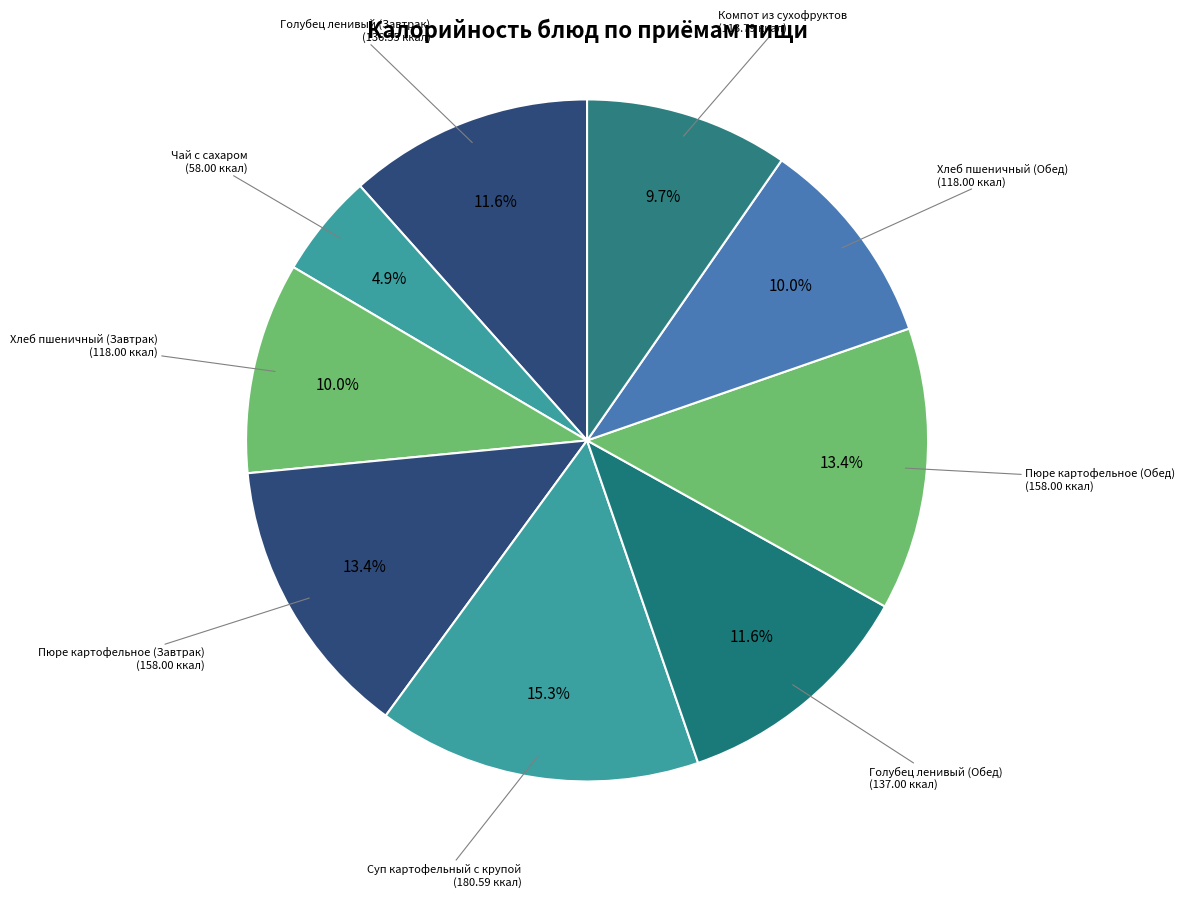

Which category has the biggest portion of the pie?

Суп картофельный с крупой